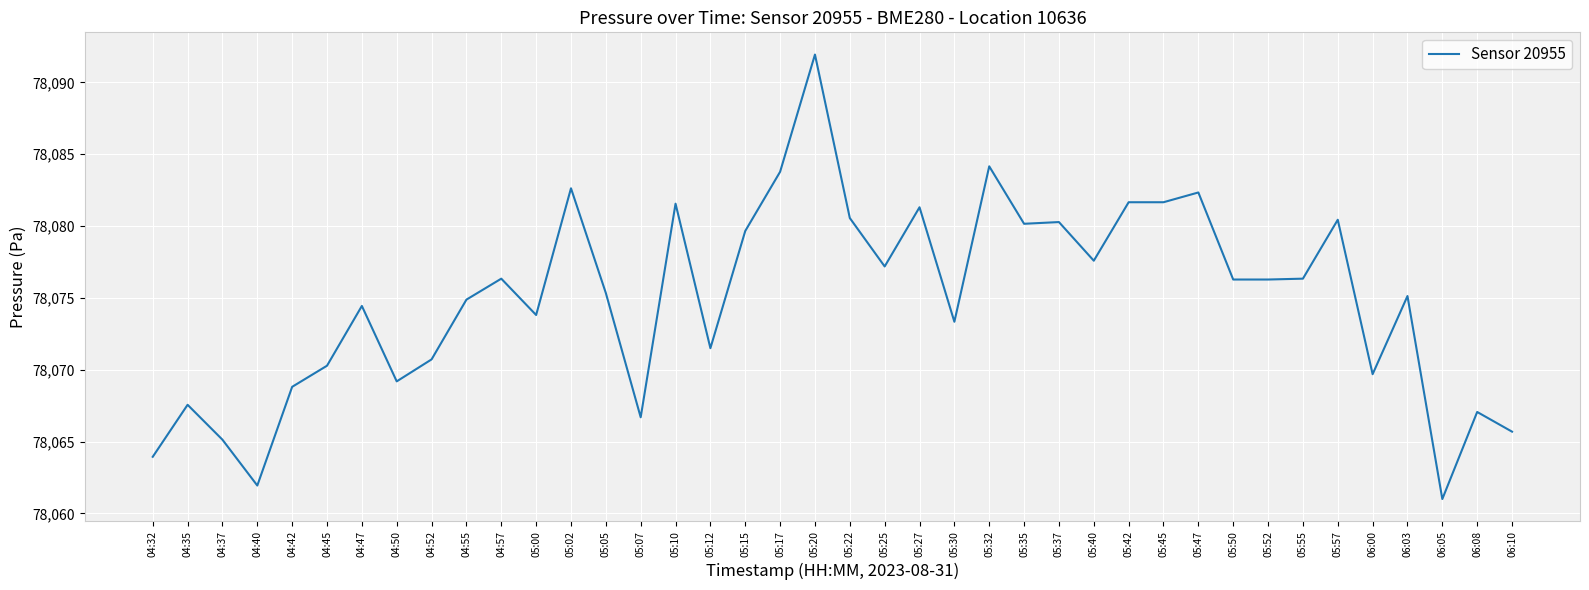

Which label corresponds to the largest value in the chart?

05:20